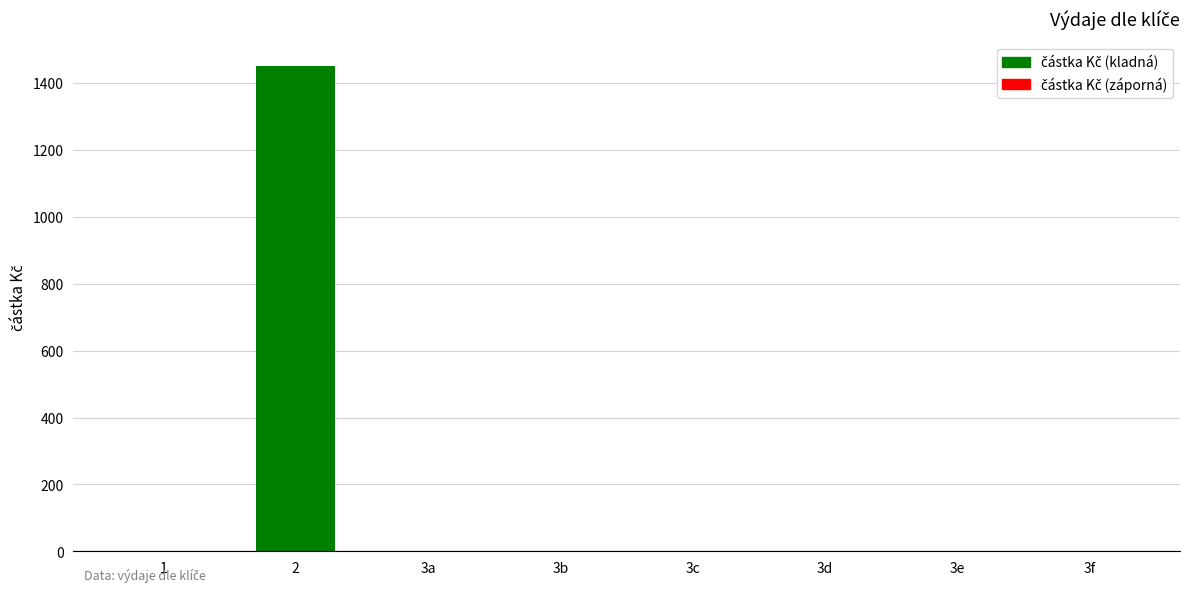

Is it true that the value at 3f is 539?

False